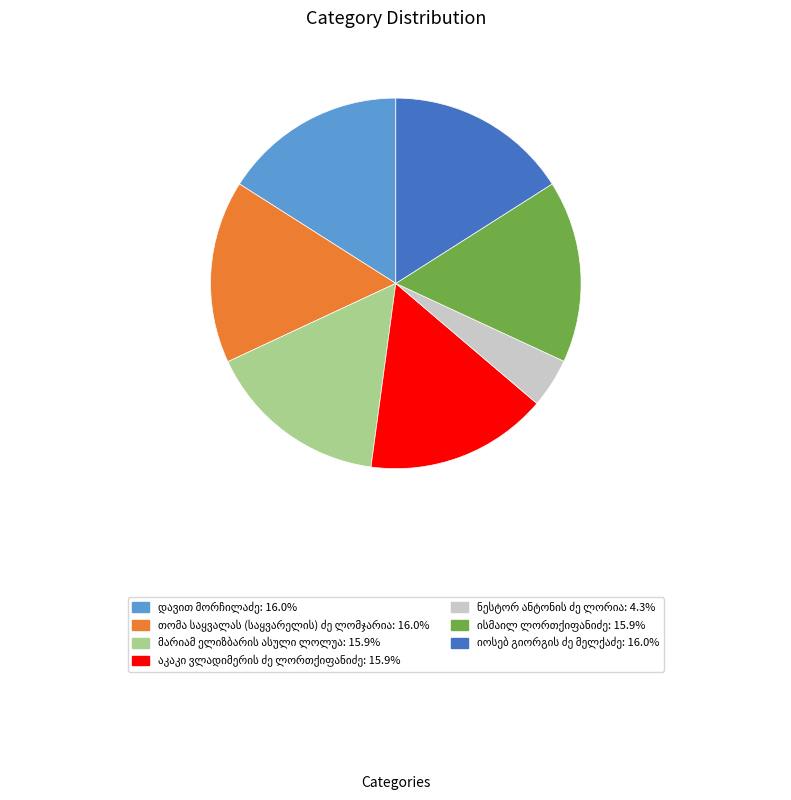

Is there a majority slice in this chart?

No